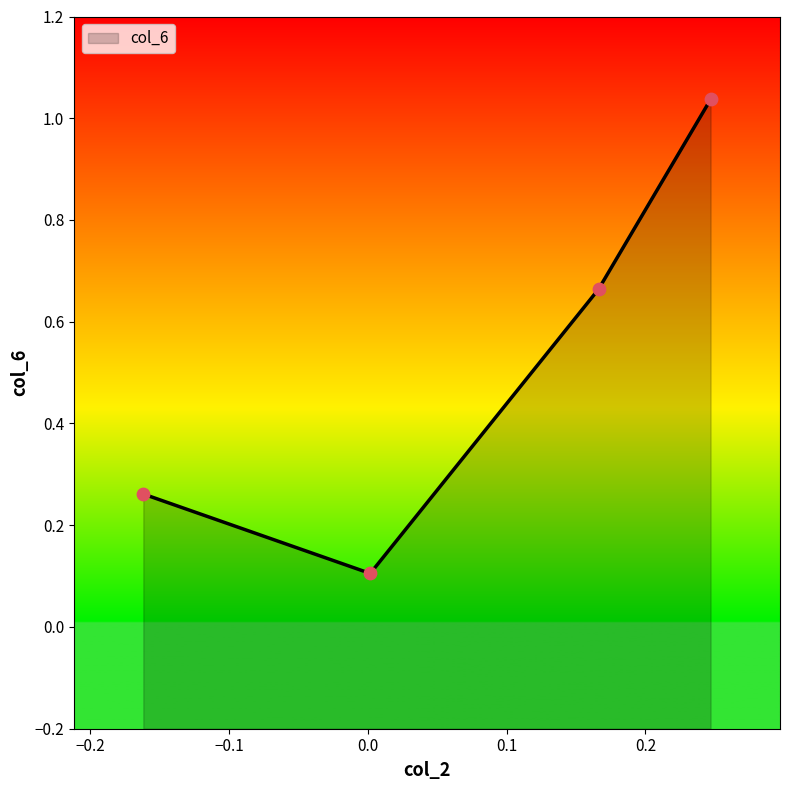

What is the change in value from -0.161594927310943 to 0.166246935725212?

+0.4